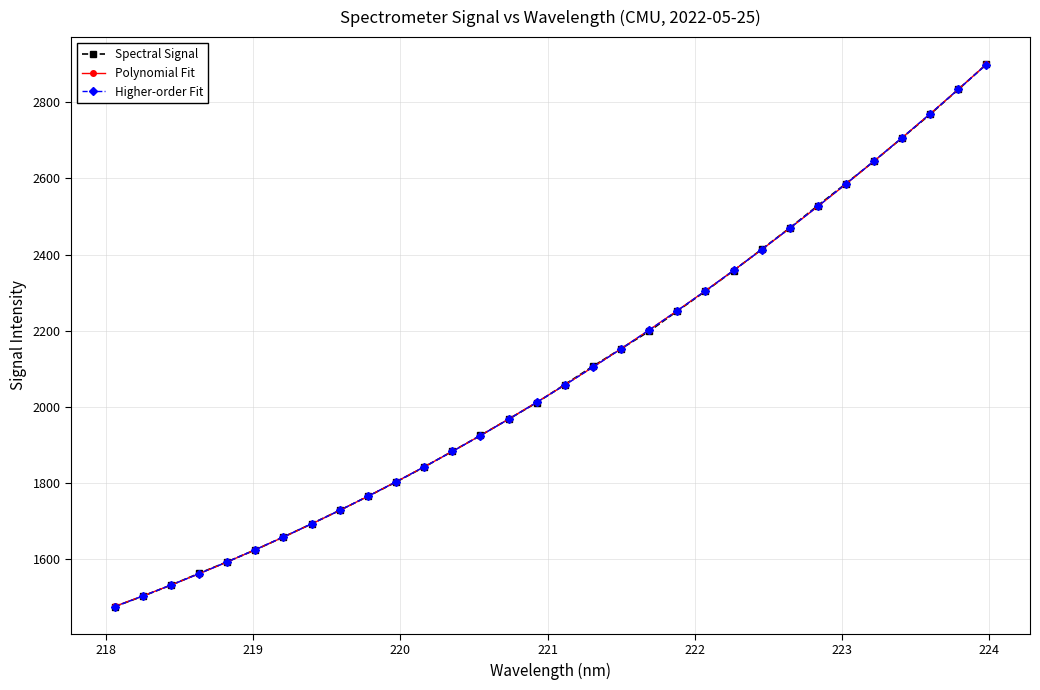

What is the maximum value for Spectral Signal?

2899.7